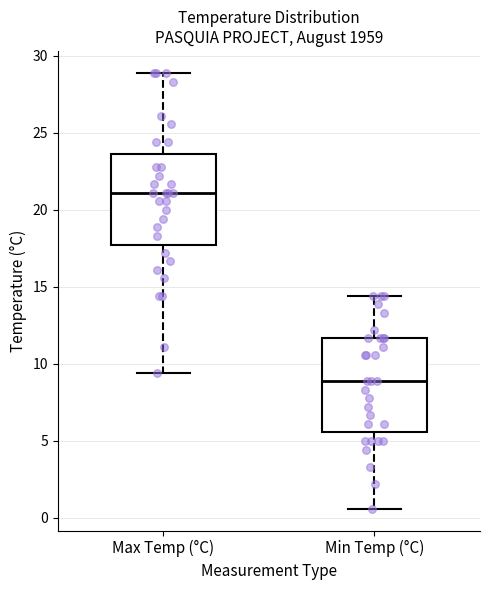

Reading left to right, transcribe this box plot: for each box, give where its median line is, the range the box spans, and where its two whiskers end, as read against the y-axis. The values are not printed on the chart, so give them approximately, as read against the axis.

Max Temp (°C): median 21.0, box 18.0 to 23.5, whiskers 9.5 to 29.0
Min Temp (°C): median 9.0, box 5.5 to 11.5, whiskers 0.5 to 14.5